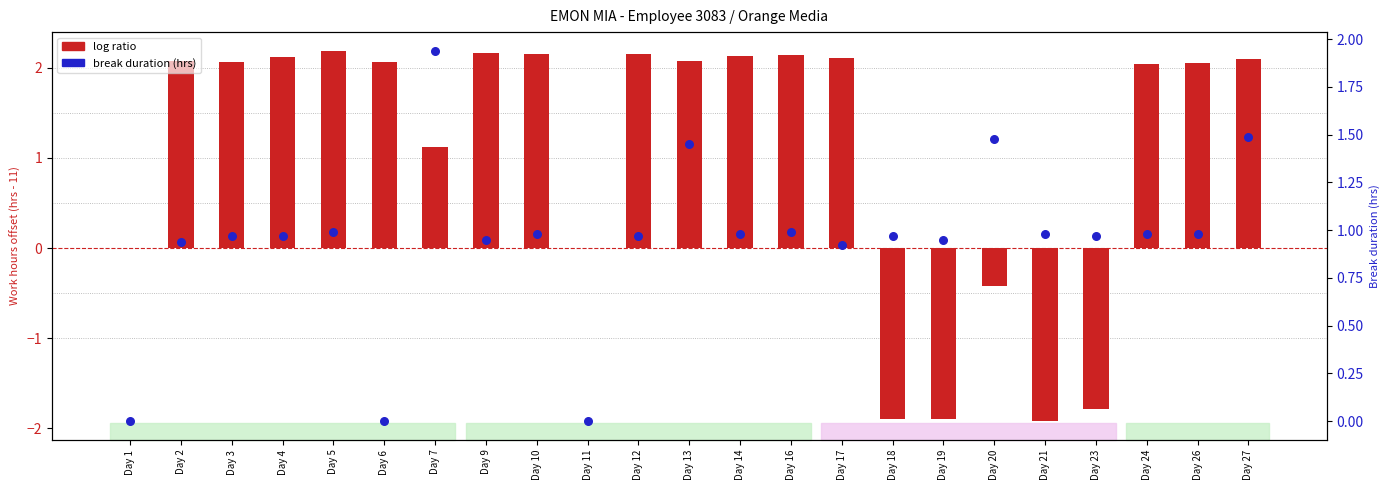

Which series reaches the minimum Y coordinate?

log ratio